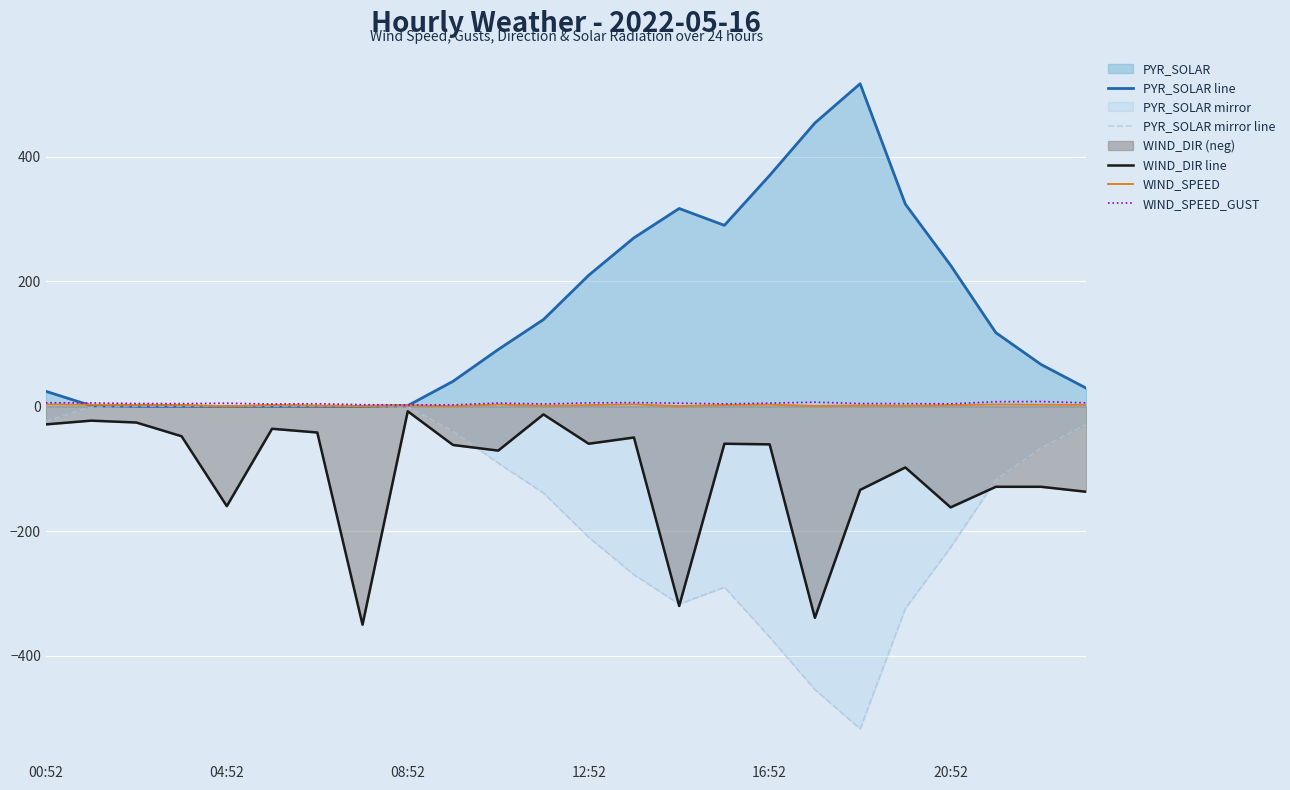

What is the minimum value shown in the chart?

-517.0